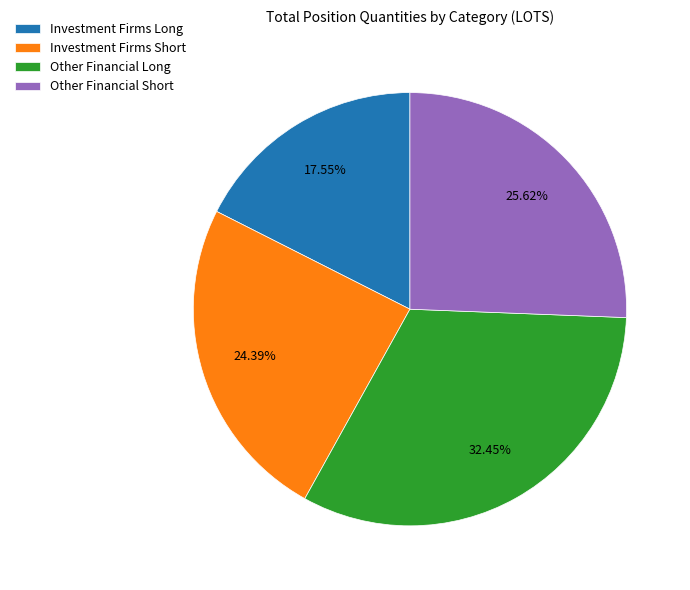

Does any single category account for the majority?

No